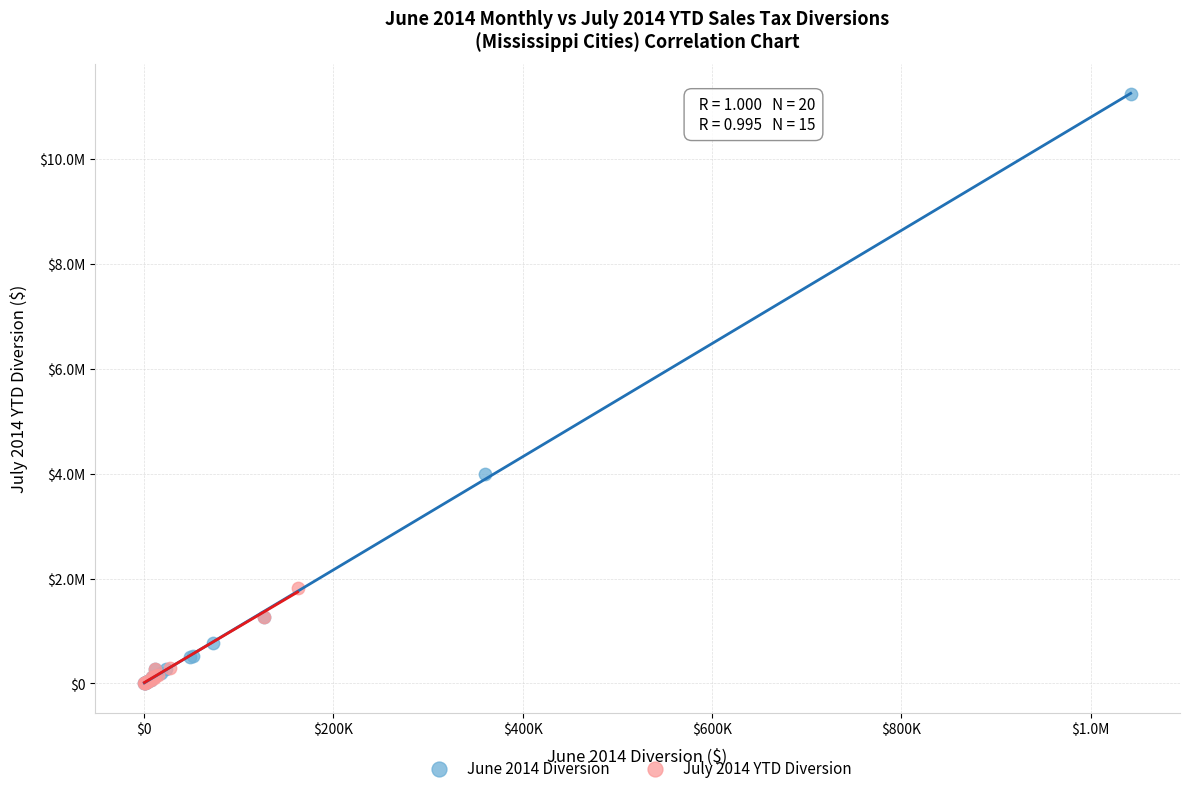

What are all the series names shown in the legend?

June 2014 Diversion, July 2014 YTD Diversion